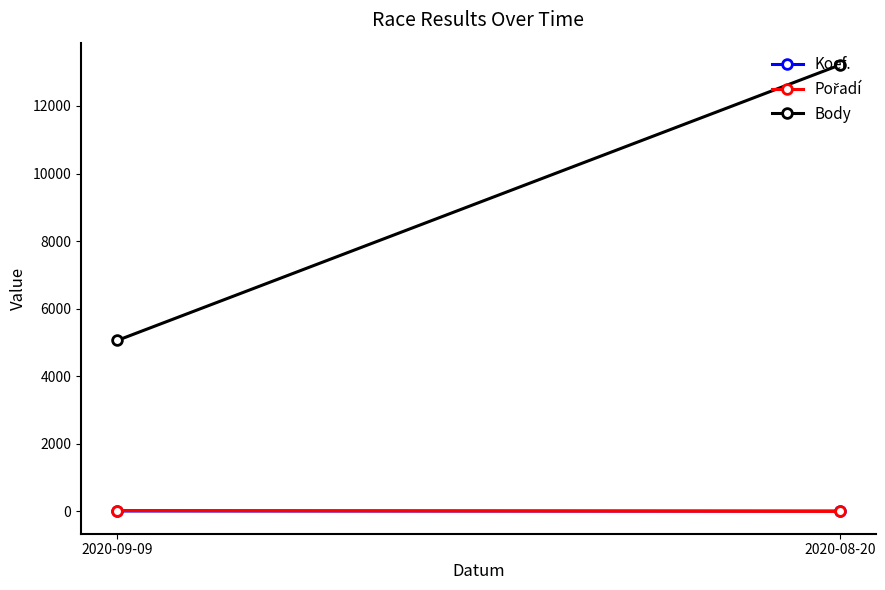

Rank the series at 2020-09-09 from highest to lowest value.

Body, Pořadí, Koef.